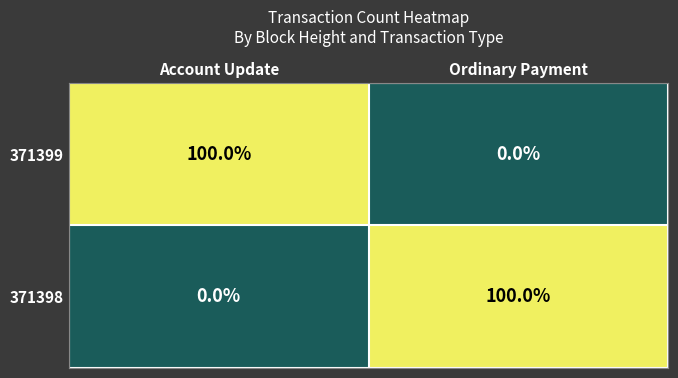

What is the difference between the highest and lowest values at Ordinary Payment?

100